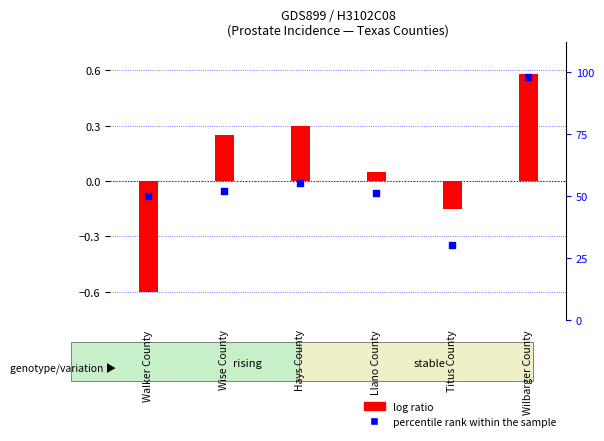

Which series reaches the maximum Y coordinate?

percentile rank within the sample